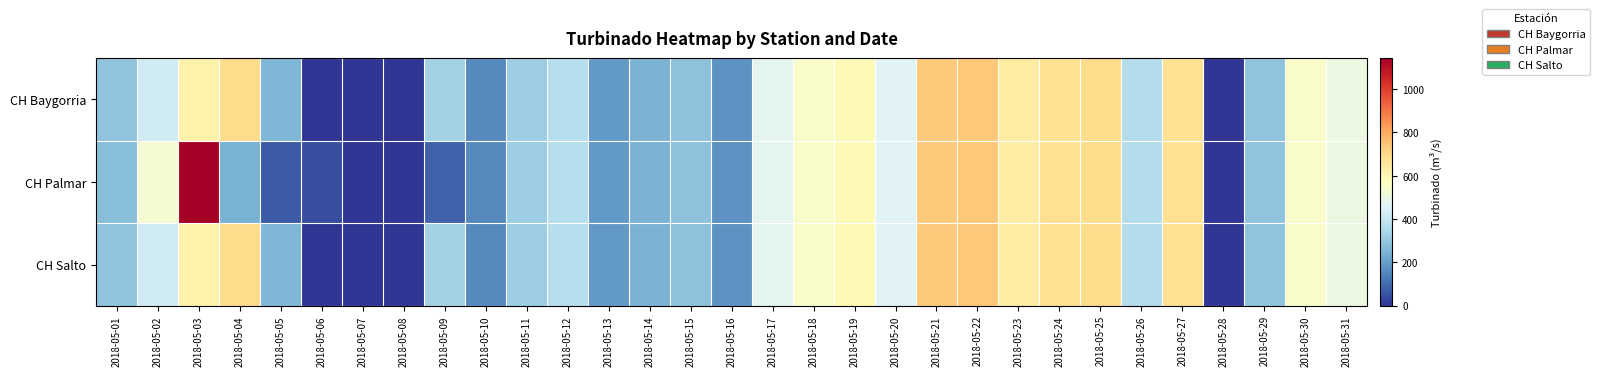

What is the total value across all series at 2018-05-04?

1635.4